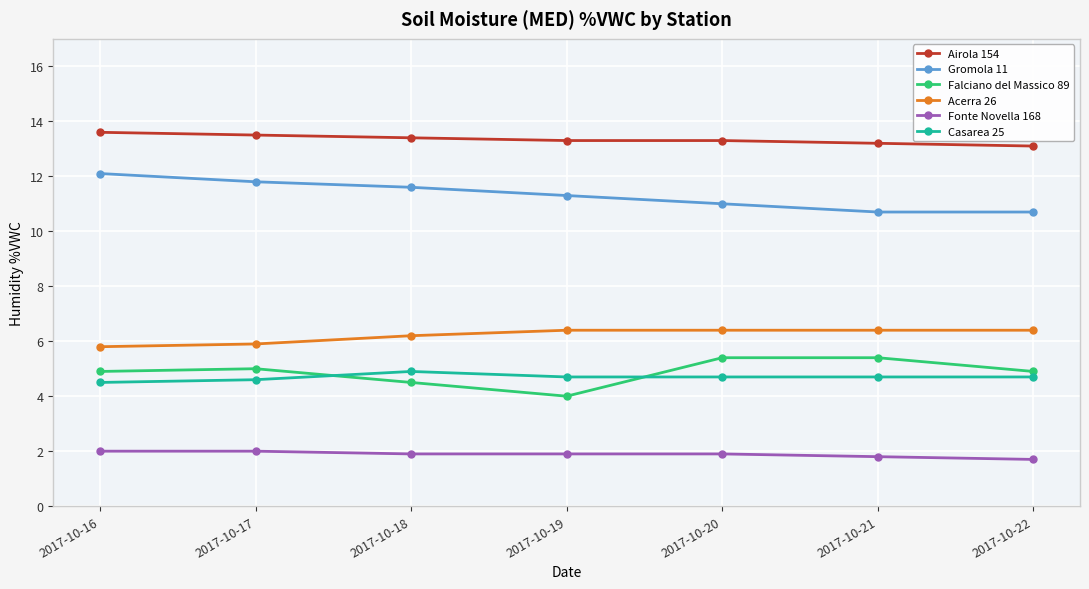

Does the chart display data point markers on the line(s)?

Yes